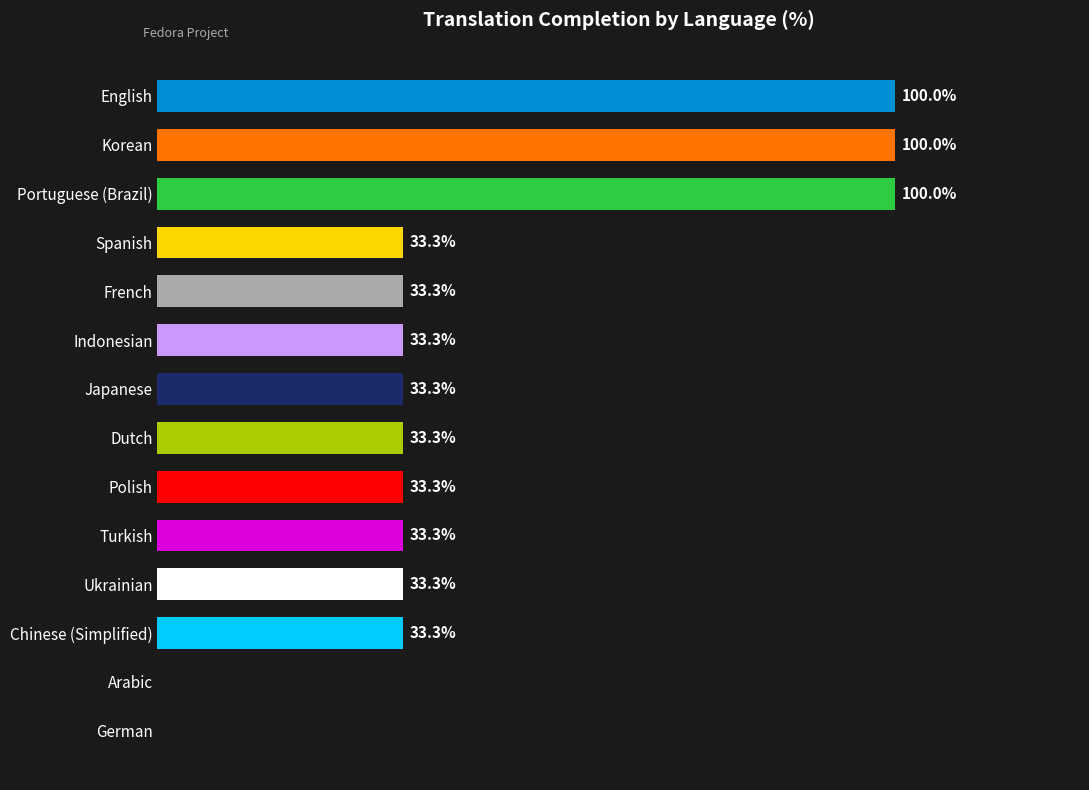

Which has a higher value, Turkish or Korean?

Korean